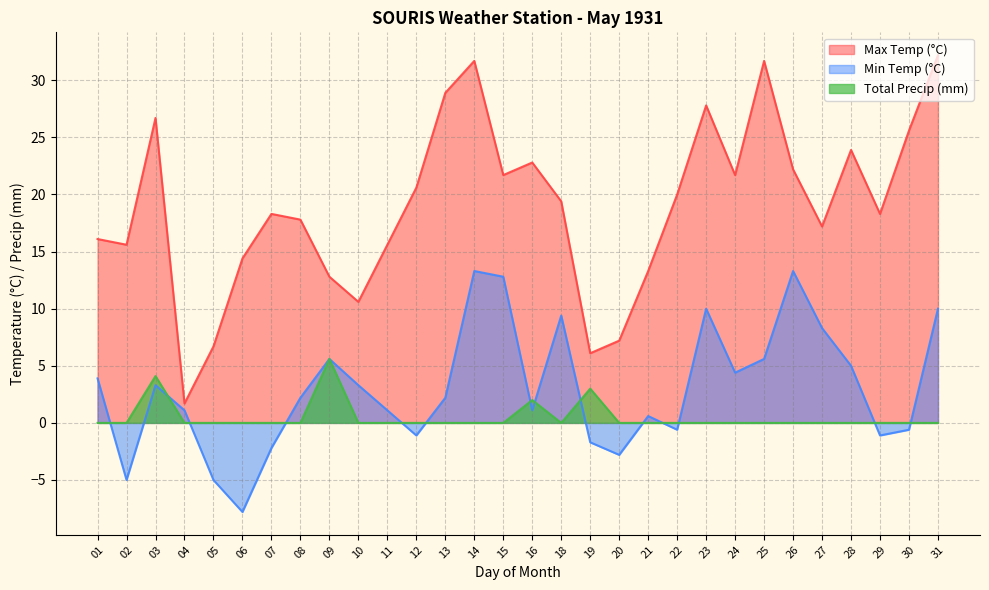

Rank the categories by Max Temp (°C) value from highest to lowest.

31, 14, 25, 13, 23, 03, 30, 28, 16, 26, 15, 24, 12, 22, 18, 07, 29, 08, 27, 01, 02, 11, 06, 21, 09, 10, 20, 05, 19, 04